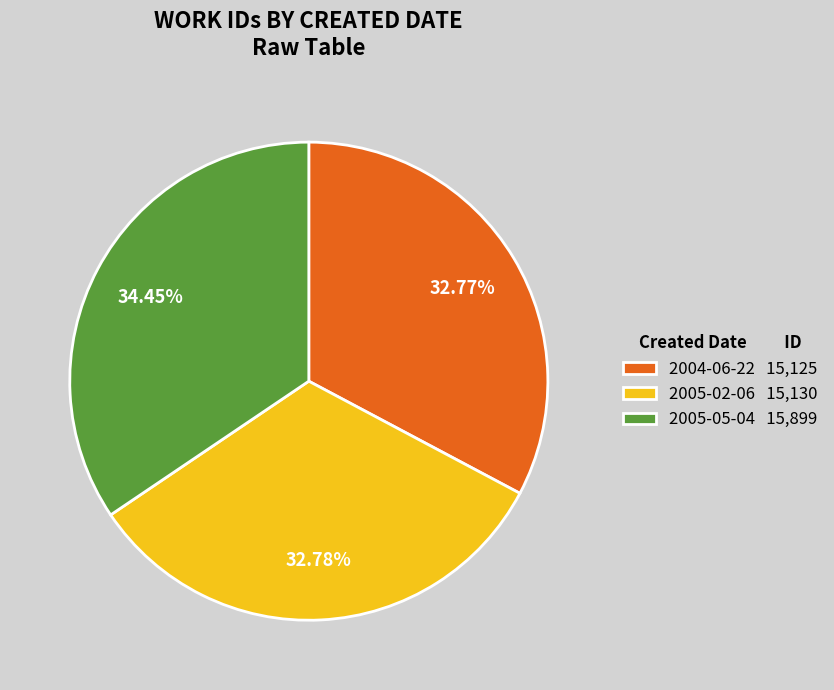

Which has a higher value, 2005-05-04 15,899 or 2005-02-06 15,130?

2005-05-04 15,899